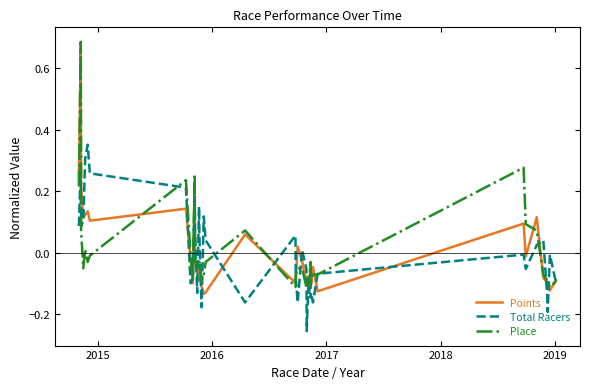

Rank the series by their maximum value, from lowest to highest.

Total Racers, Points, Place